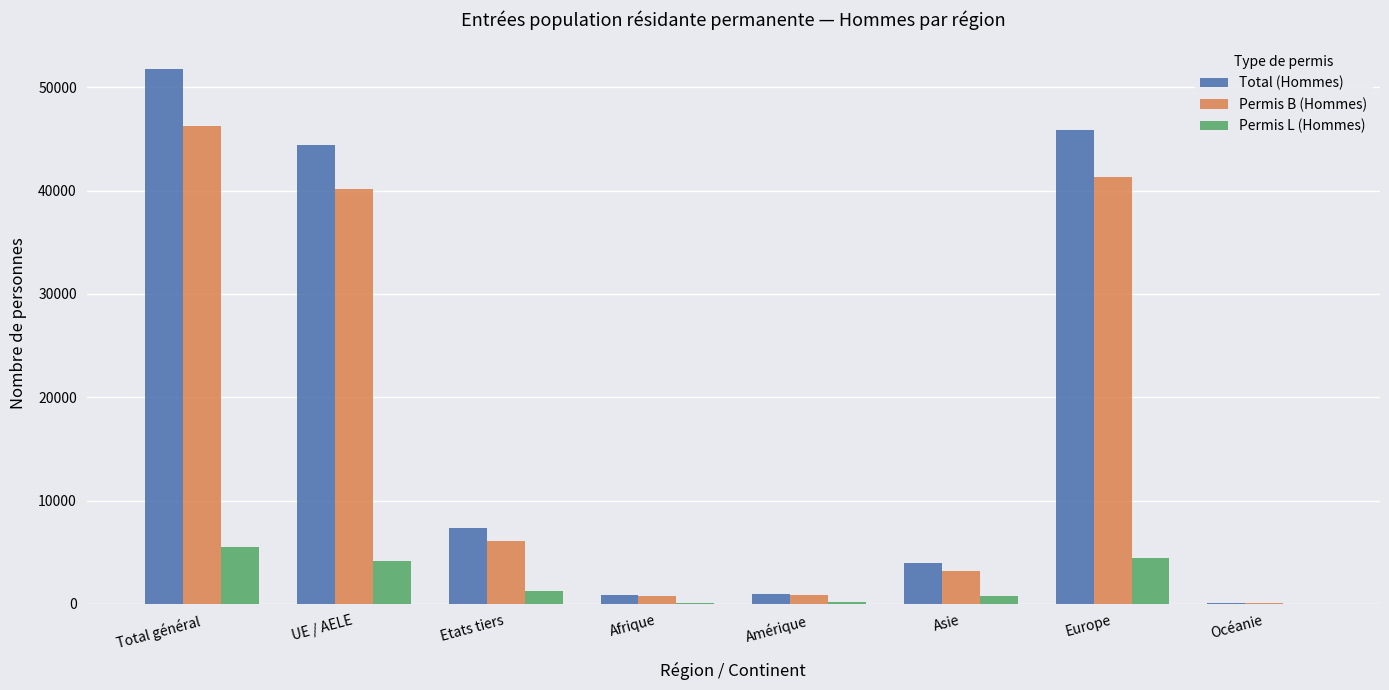

What are all the series names shown in the legend?

Total (Hommes), Permis B (Hommes), Permis L (Hommes)